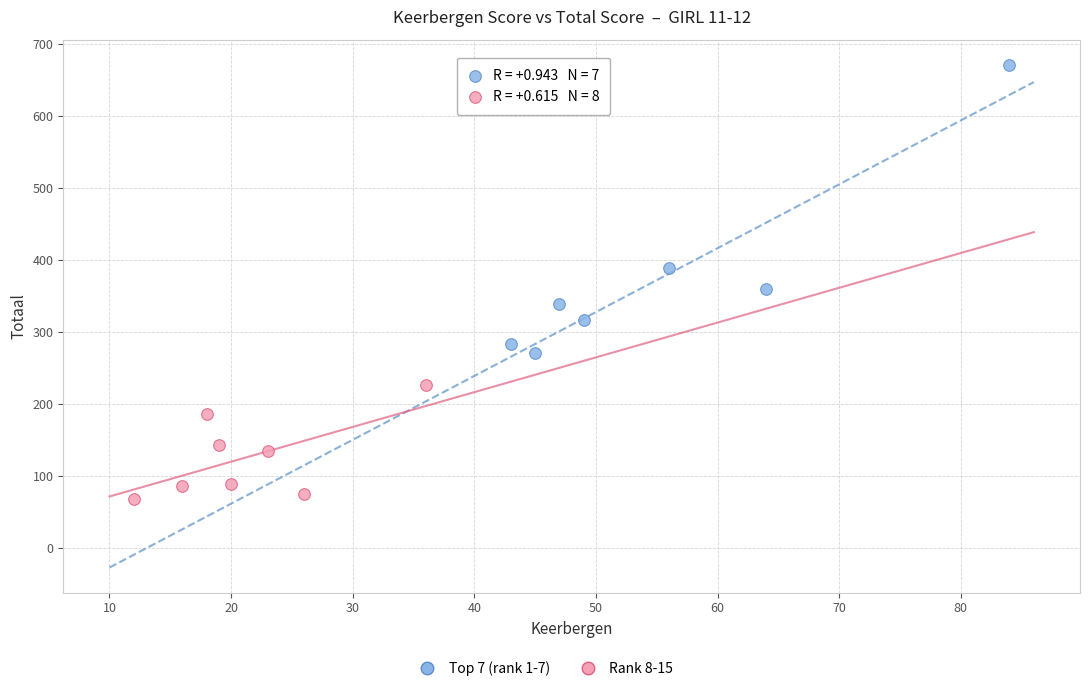

Which series reaches the minimum Y coordinate?

Rank 8-15